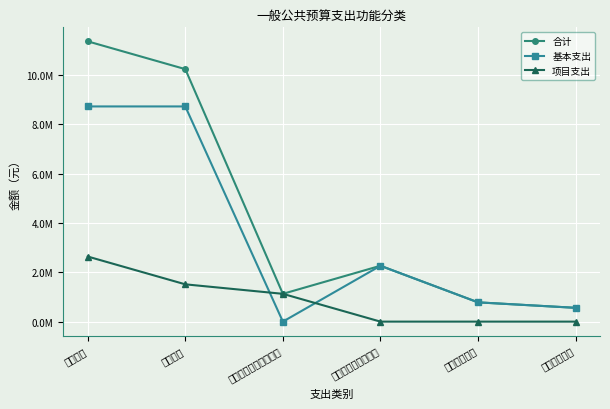

At which label does 项目支出 first exceed 1126982?

教育支出